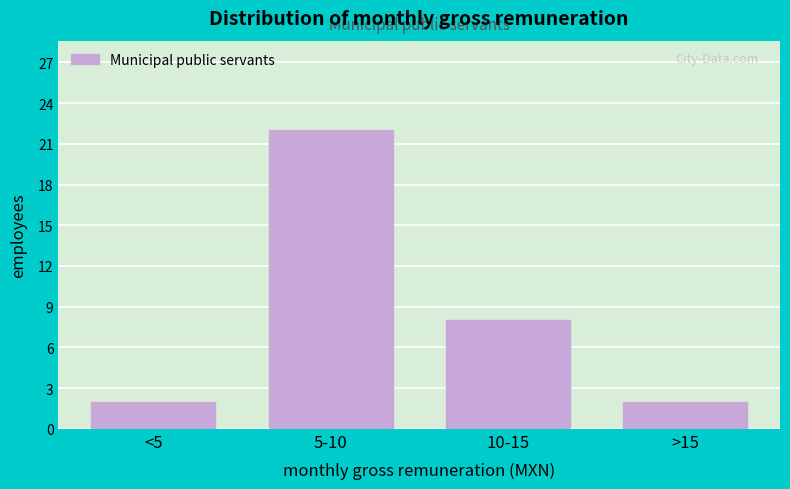

Reading right to left, list all the values displayed in this chart.

>15=2	10-15=8	5-10=22	<5=2